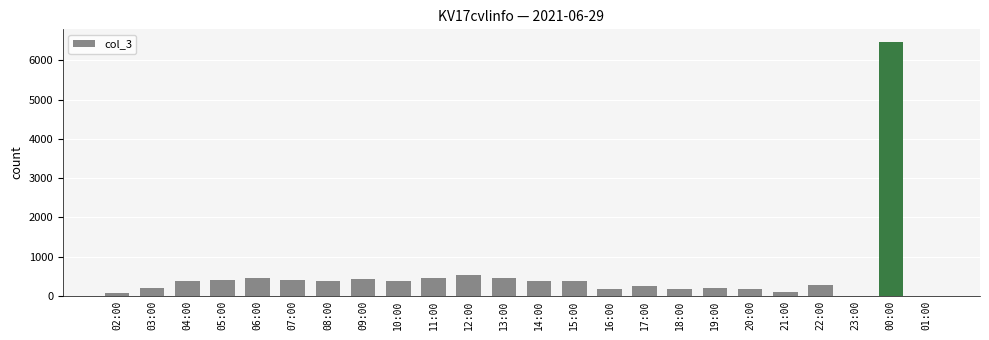

What is the difference between the values at 01:00 and 16:00?

168